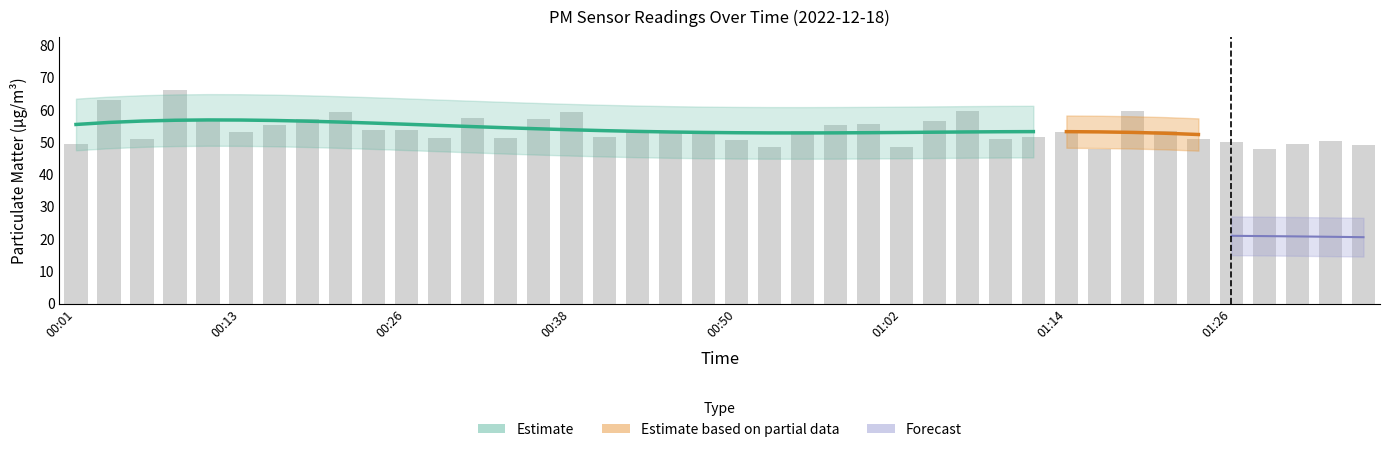

True or false: the data shows 50.3 at 01:34.

True